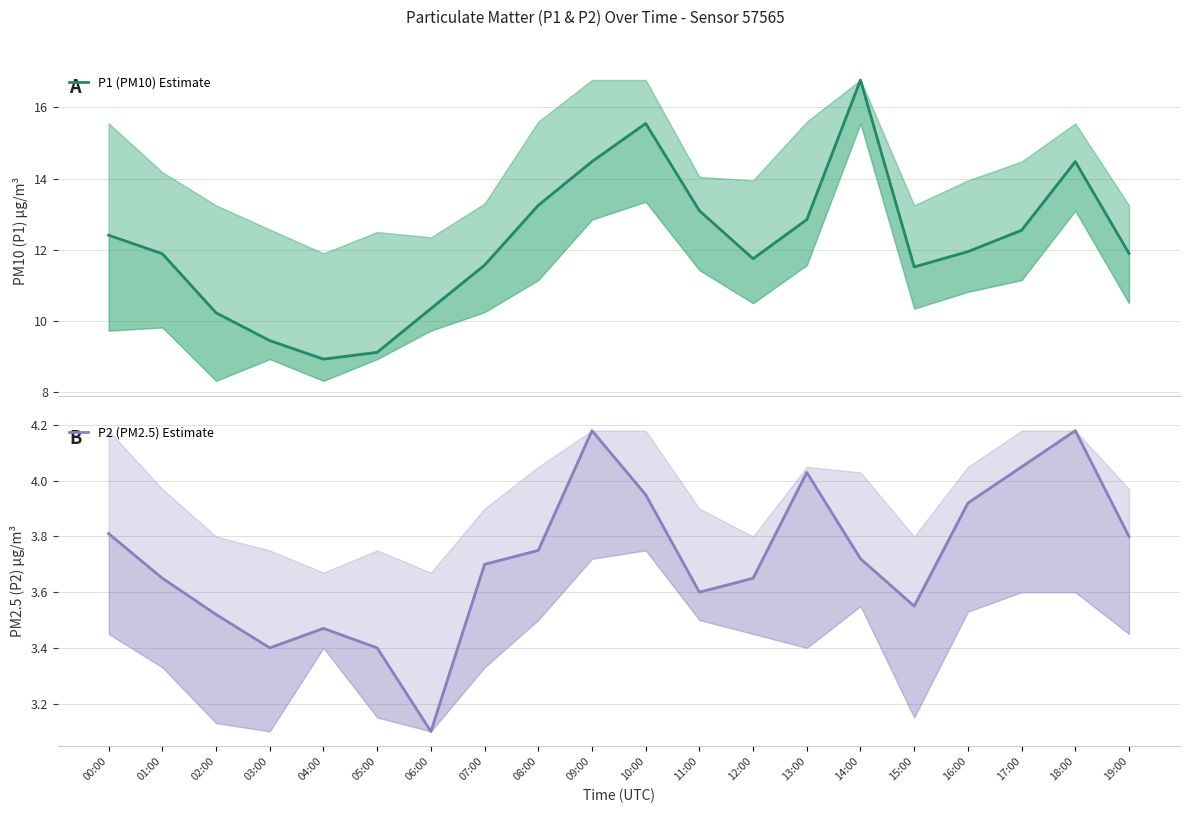

Reading right to left, extract all data points from this chart.

P1 (PM10) Estimate: 11.9	14.5	12.6	11.9	11.5	16.8	12.8	11.8	13.1	15.6	14.5	13.2	11.6	10.3	9.1	8.9	9.4	10.2	11.9	12.4
P2 (PM2.5) Estimate: 3.8	4.2	4.0	3.9	3.5	3.7	4.0	3.6	3.6	4.0	4.2	3.8	3.7	3.1	3.4	3.5	3.4	3.5	3.6	3.8